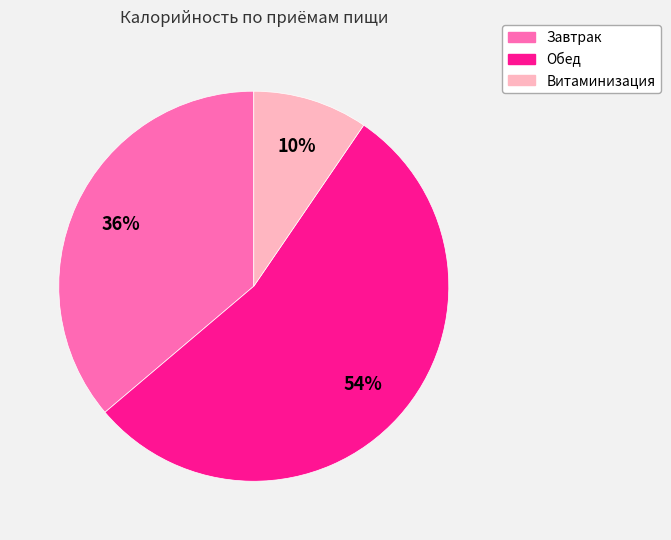

Combined, do Обед and Завтрак account for over 50%?

Yes